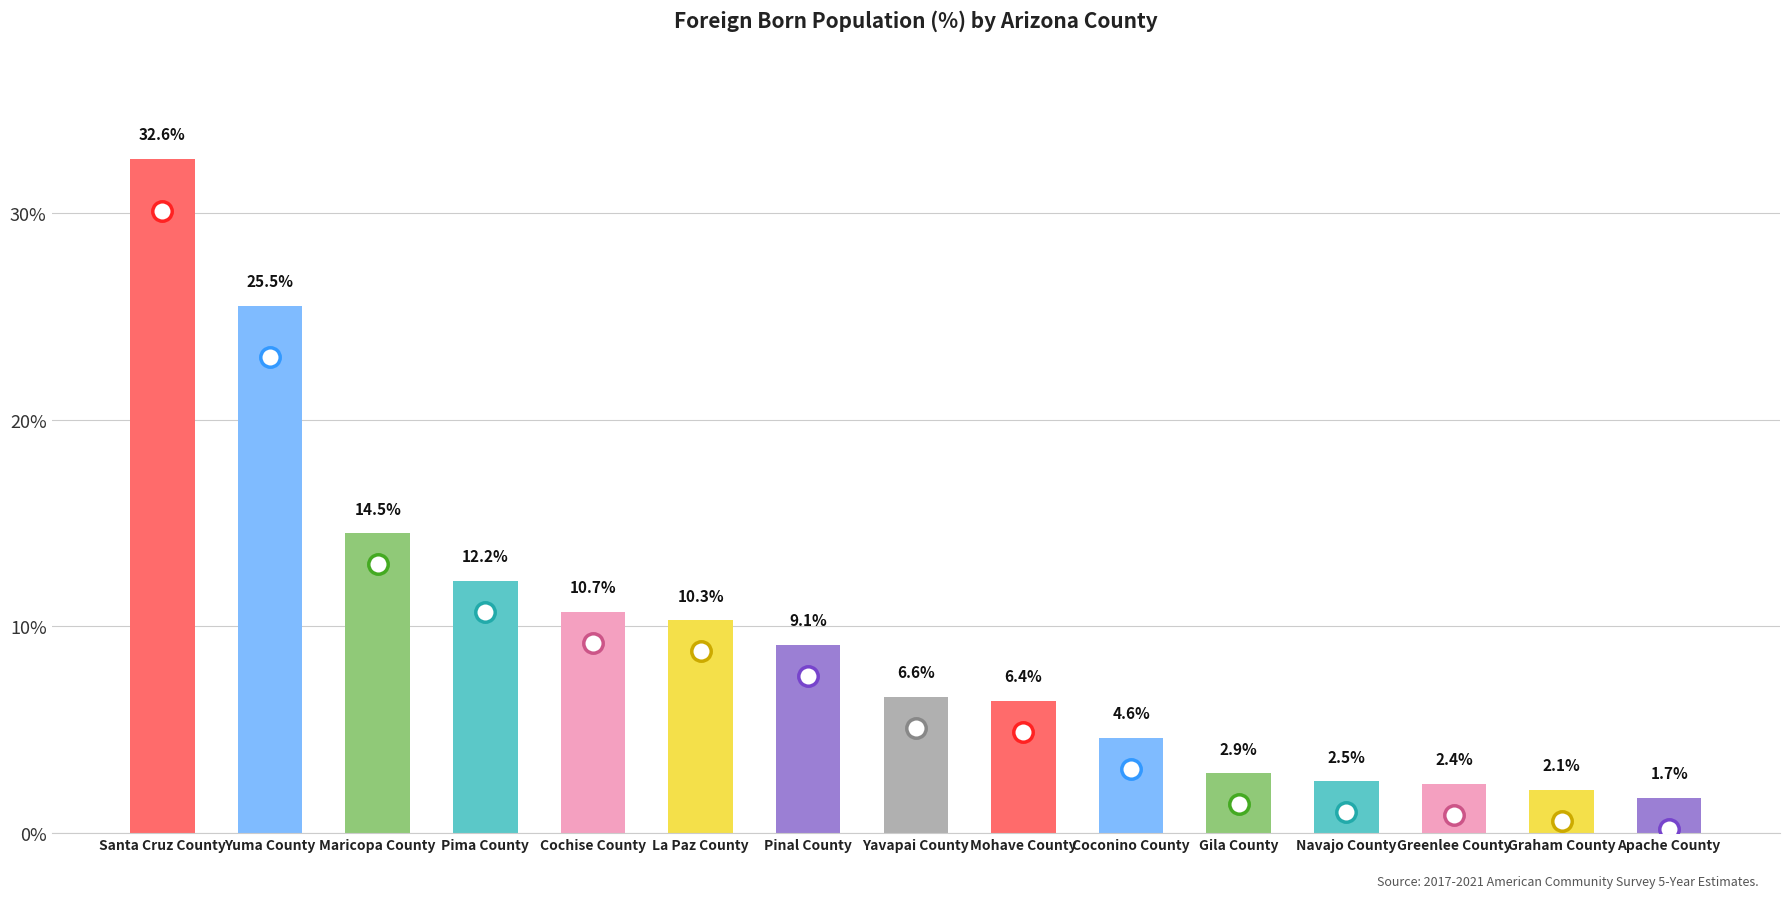

Is it true that the value at Gila County is 4.3?

False